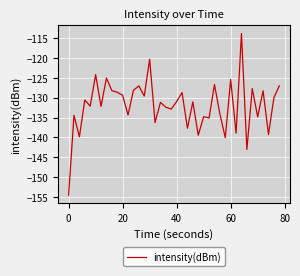

What is the difference between the maximum and minimum values?

40.6